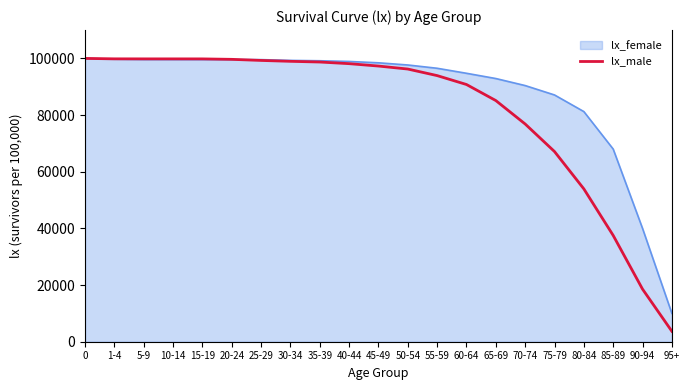

Rank the series at 95+ from lowest to highest value.

lx_male, lx_female